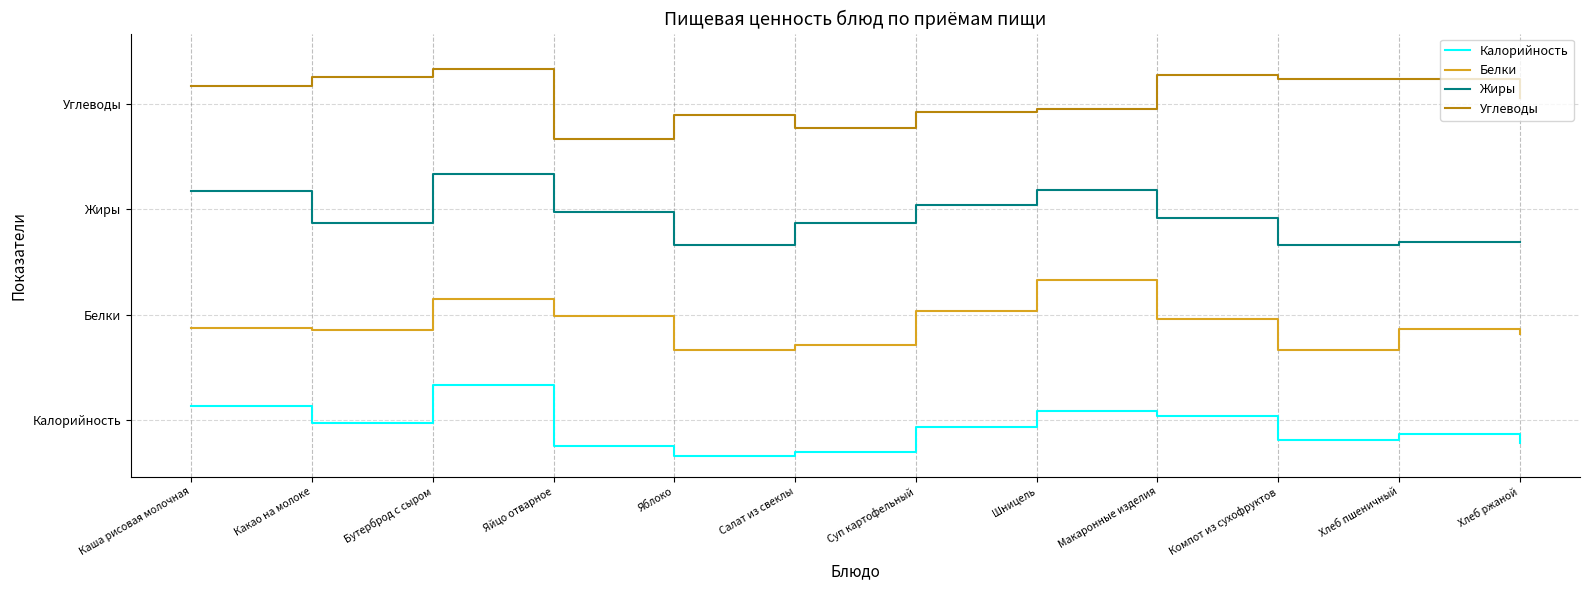

What is the spread (max minus min) of values at Компот из сухофруктов?

5.1